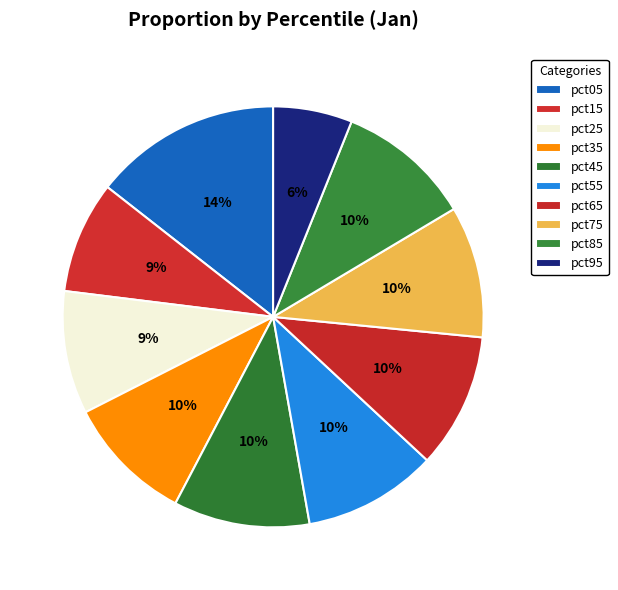

Is there any slice that represents more than half of the pie?

No